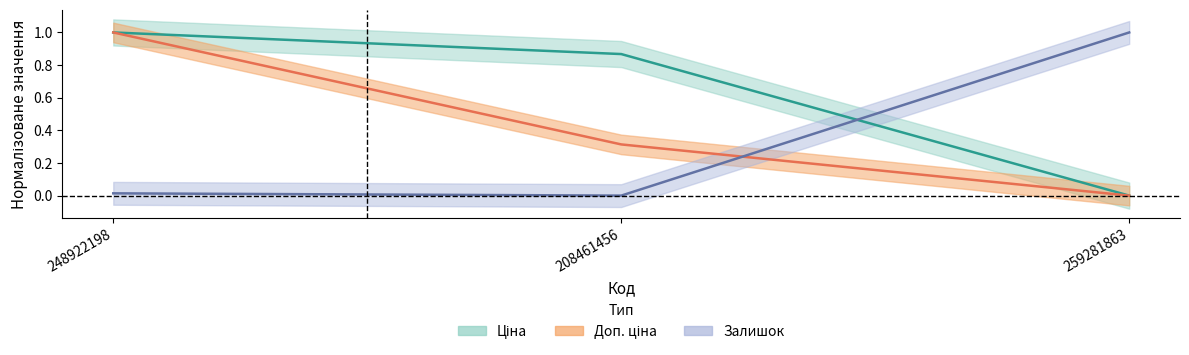

What is the highest value of the Доп. ціна series?

1.0